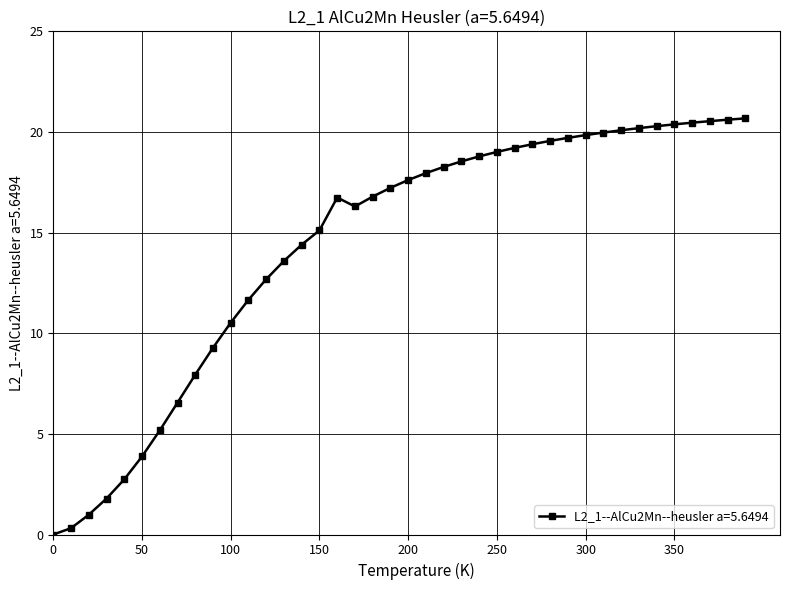

What is the value of the 8th point from the left?

6.6